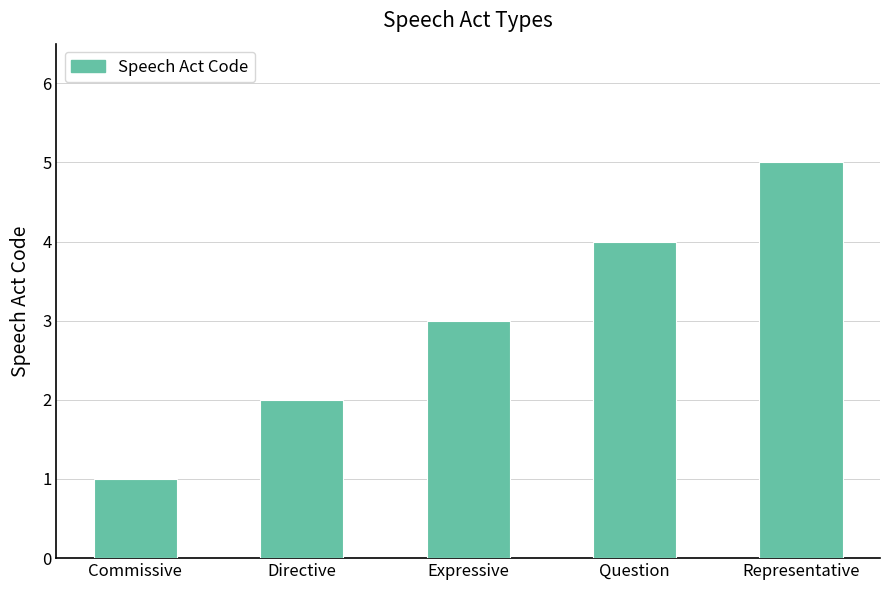

Is it true that the value at Question is 4?

True